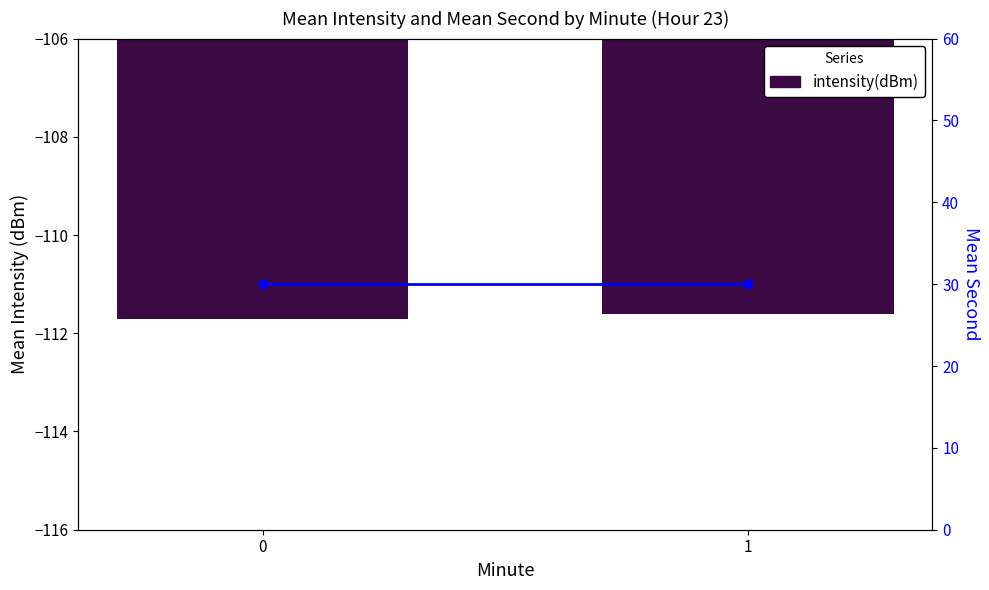

What is the difference between the maximum and minimum values in the intensity(dBm) series?

0.1